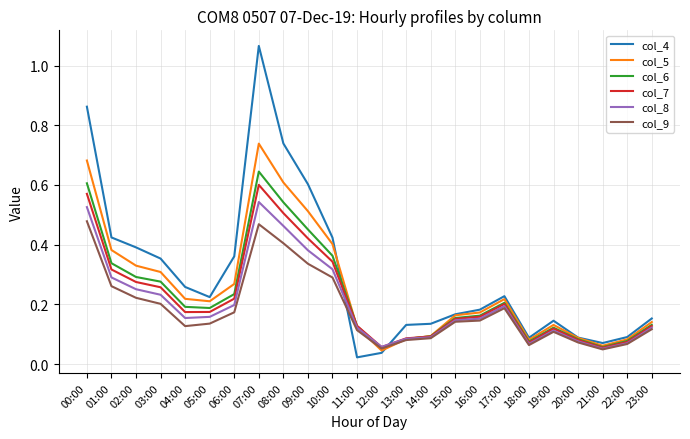

What position from the right is 18:00?

6